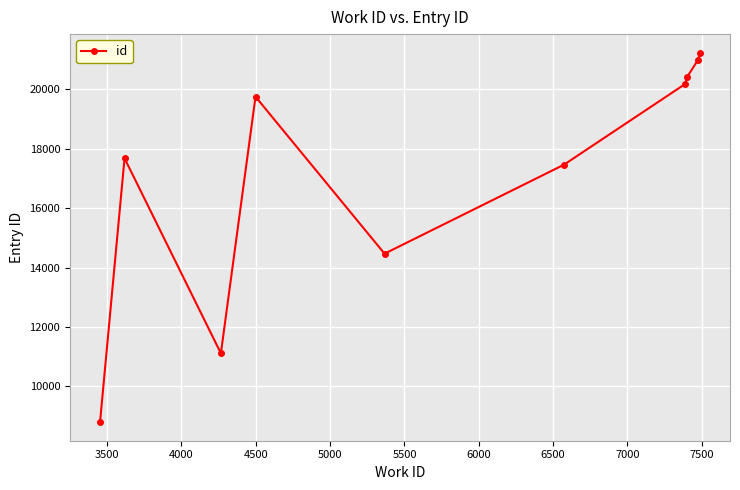

Reading right to left, what are all the values shown in this chart?

21230	20994	20401	20180	17456	14465	19746	11113	17674	8795